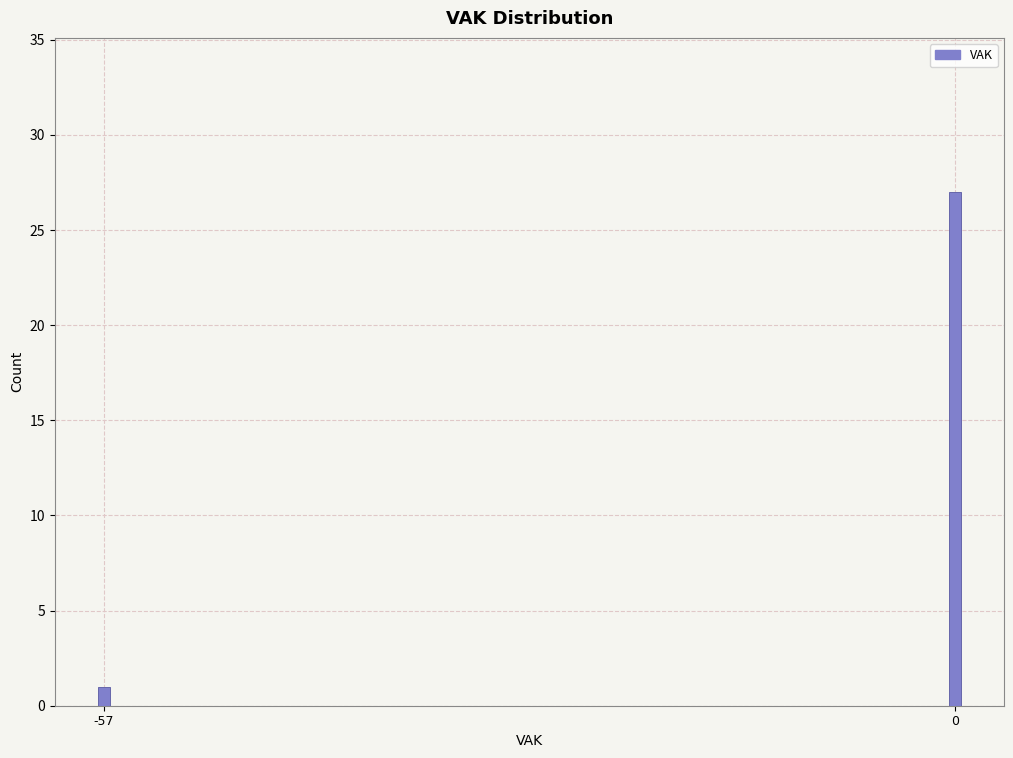

Reading left to right, what are all the values shown in this chart?

1	27